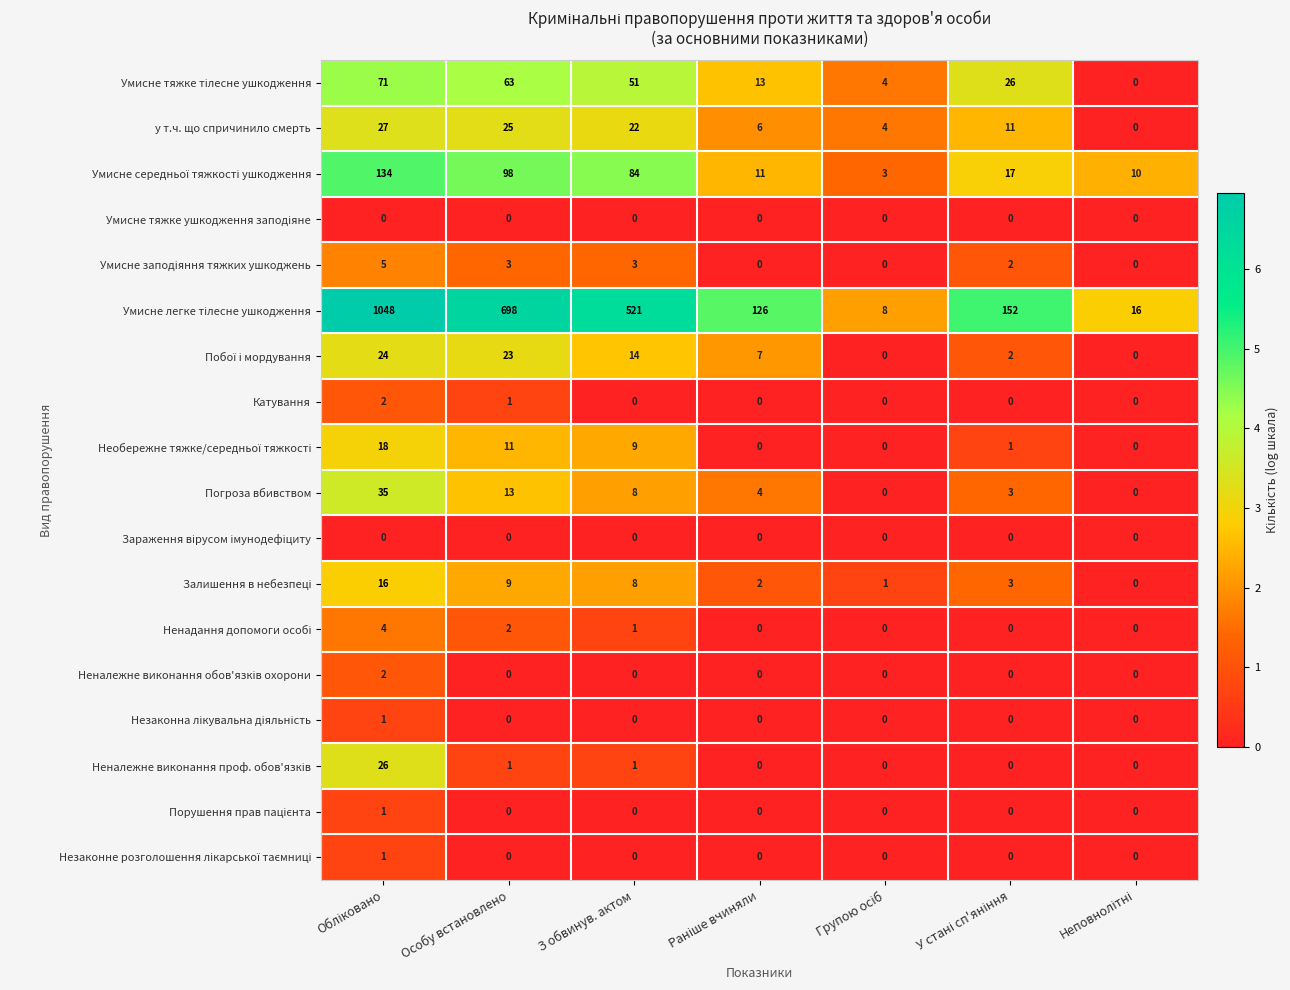

What is the greatest value displayed?

1048